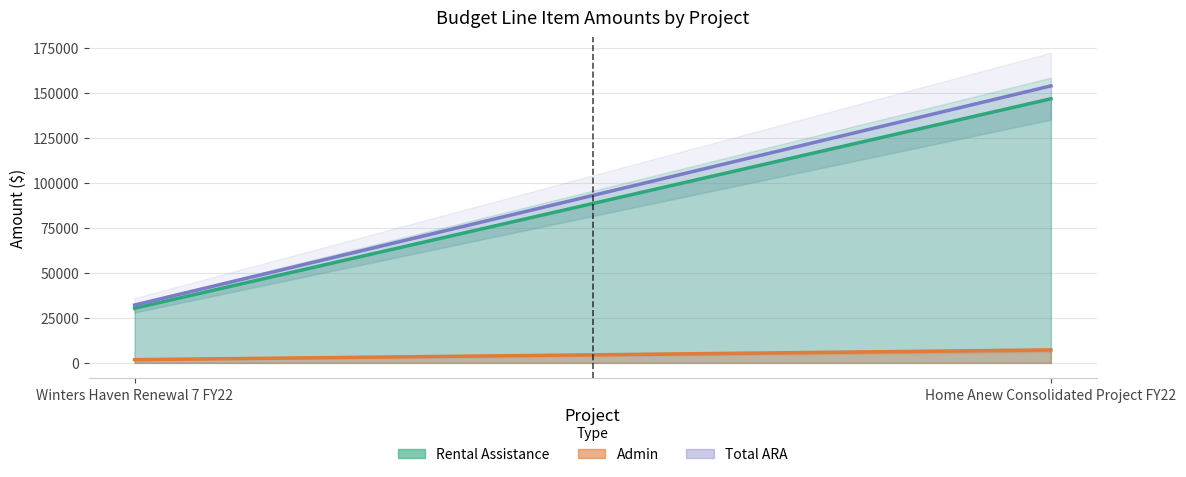

What is the approximate value of Admin at Winters Haven Renewal 7 FY22?

1794